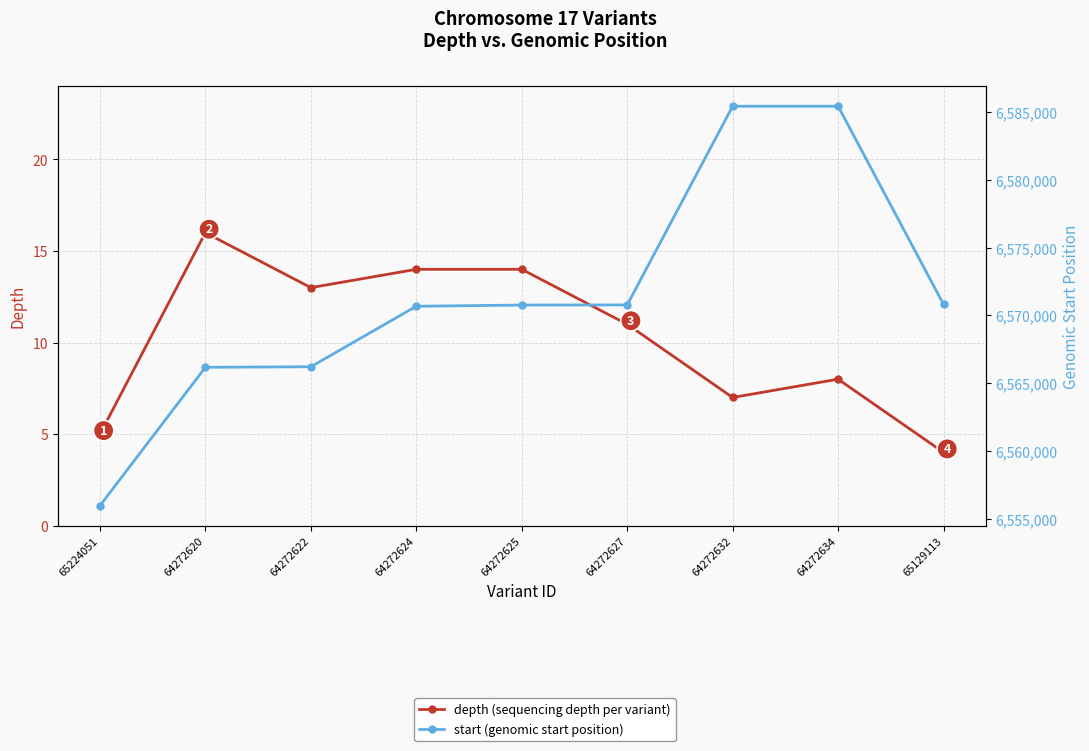

What are all the series names shown in the legend?

depth (sequencing depth per variant), start (genomic start position)